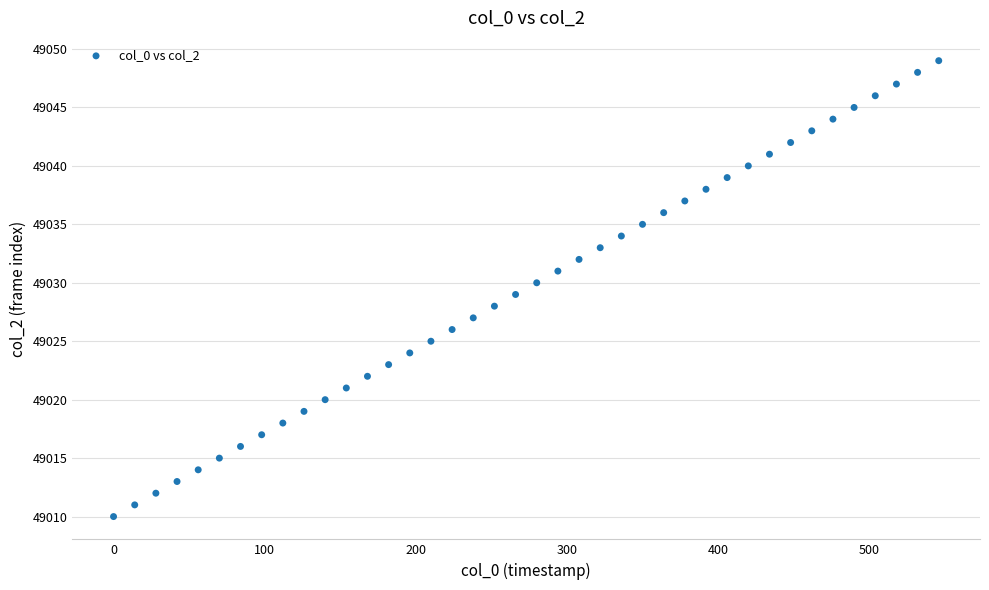

What is the range of Y values (max minus min)?

39